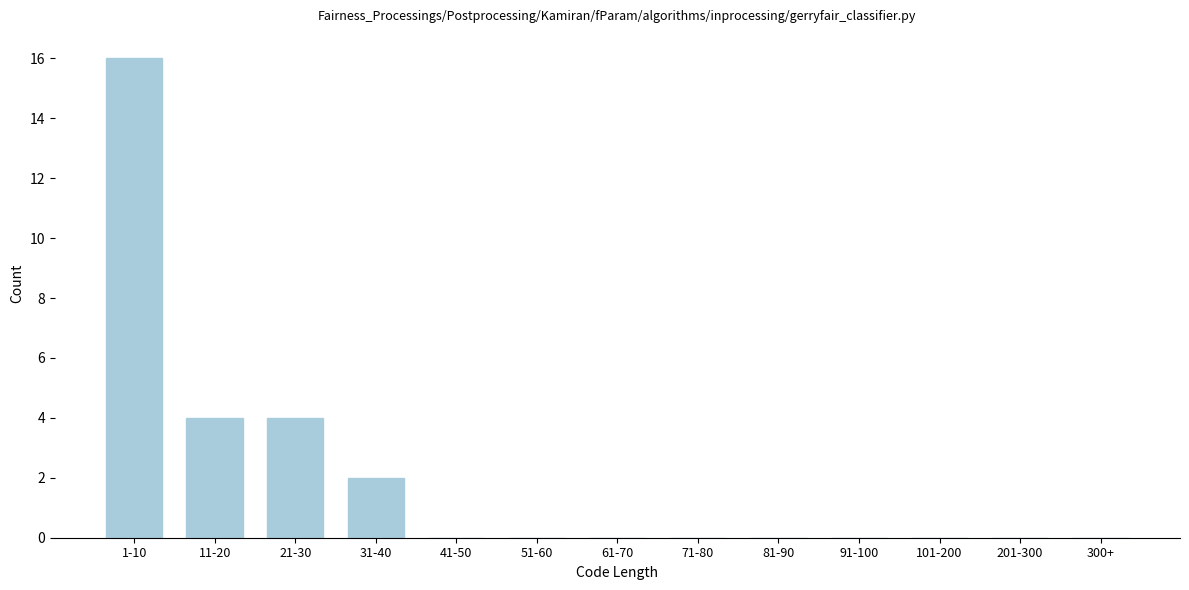

Reading left to right, list all the values displayed in this chart.

1-10=16	11-20=4	21-30=4	31-40=2	41-50=0	51-60=0	61-70=0	71-80=0	81-90=0	91-100=0	101-200=0	201-300=0	300+=0